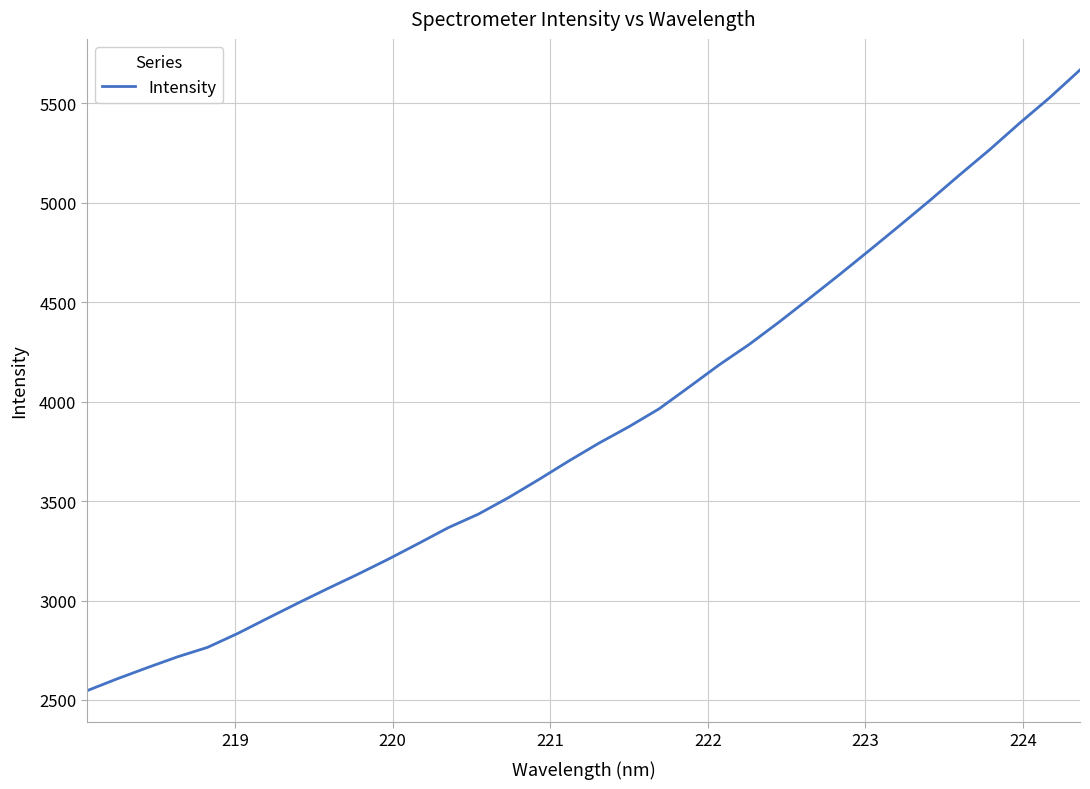

What is the difference between the maximum and minimum values?

3122.0